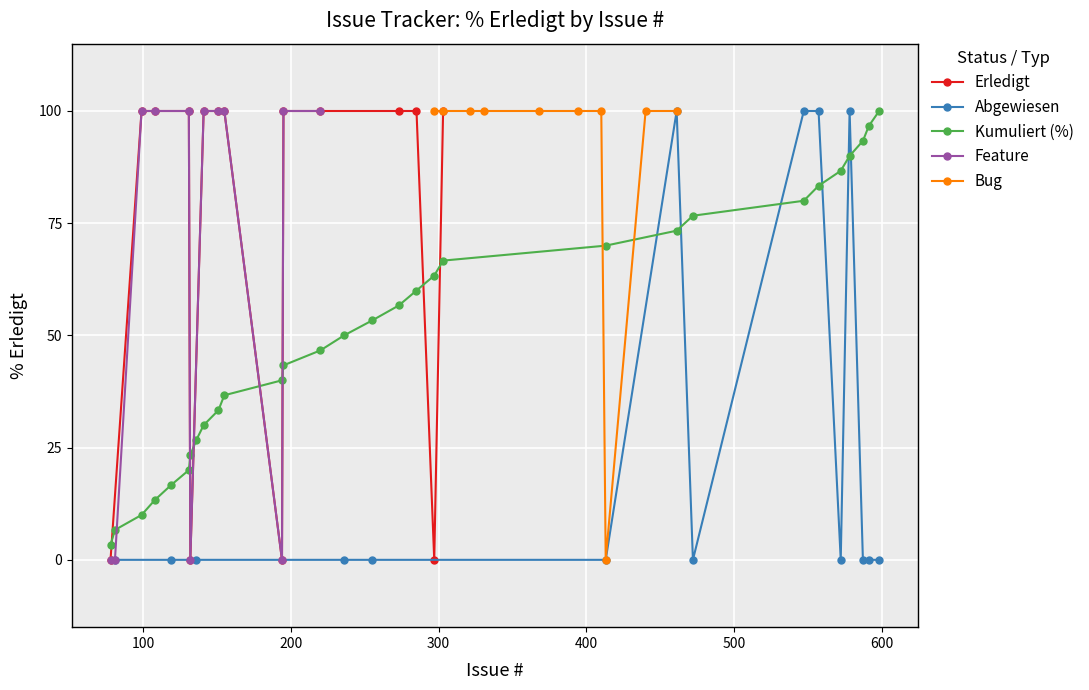

Which series has the widest spread of values?

Erledigt